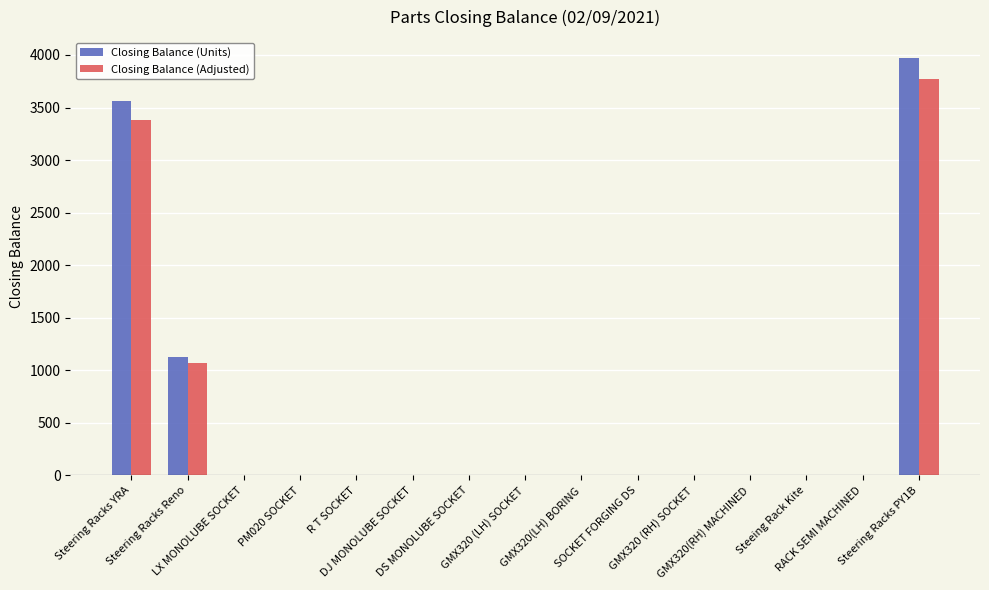

Count the number of categories in the chart.

15